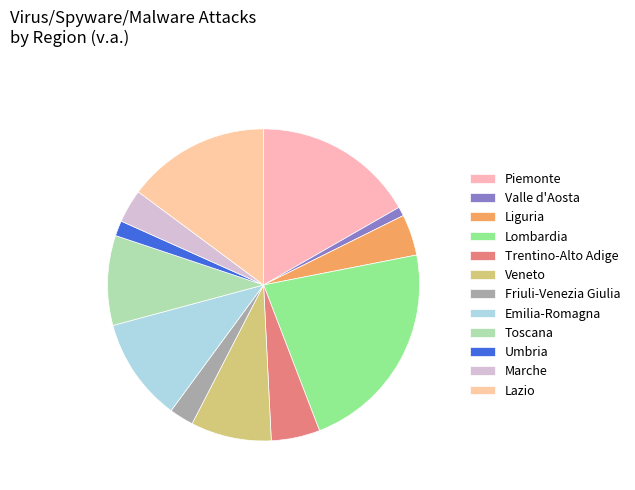

To the nearest percent, what is the difference between the Liguria and Marche slice percentages?

1%